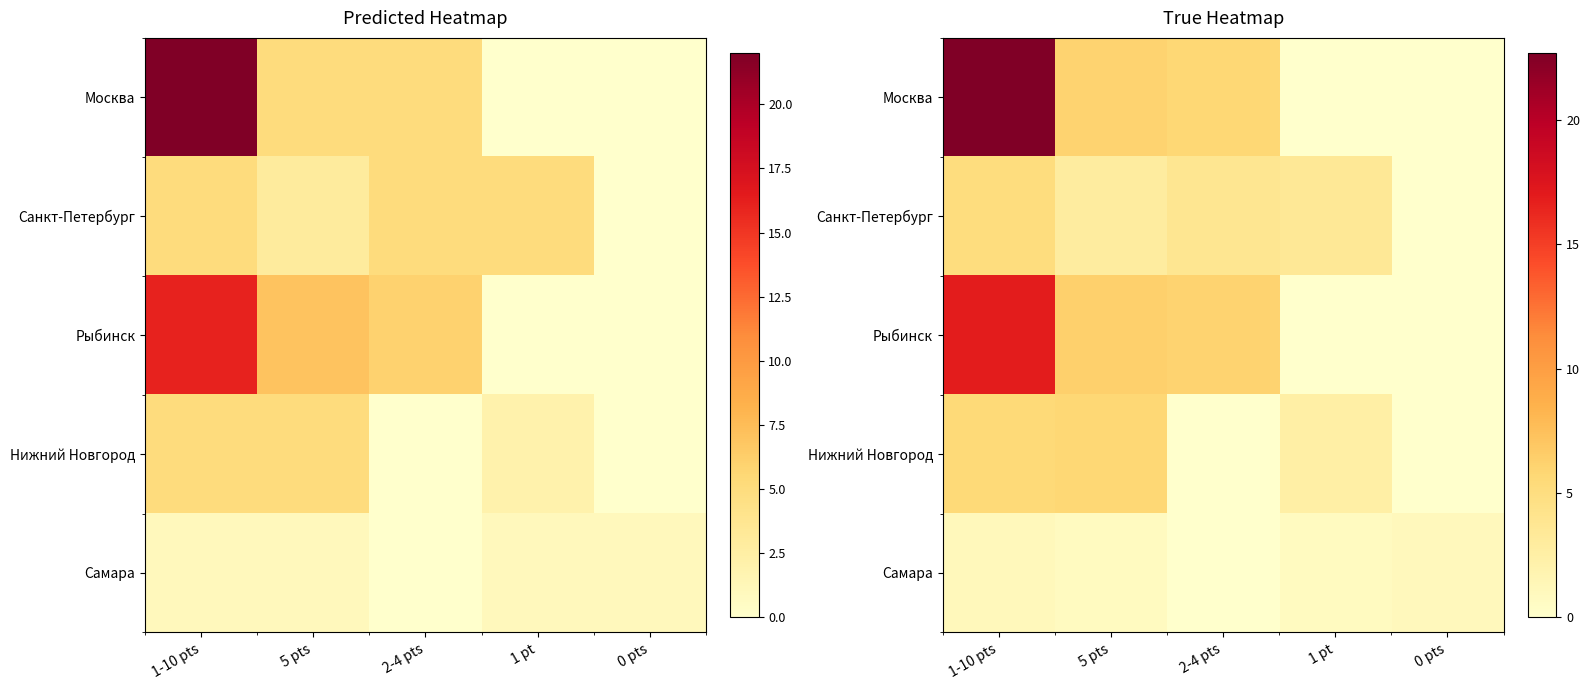

Is it true that row_0 equals 6.1 at 5 pts?

True